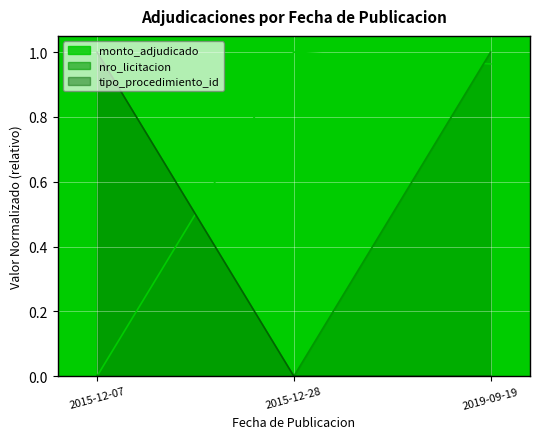

What is the sum of the tipo_procedimiento_id values at 2015-12-07 and 2015-12-28?

1.0